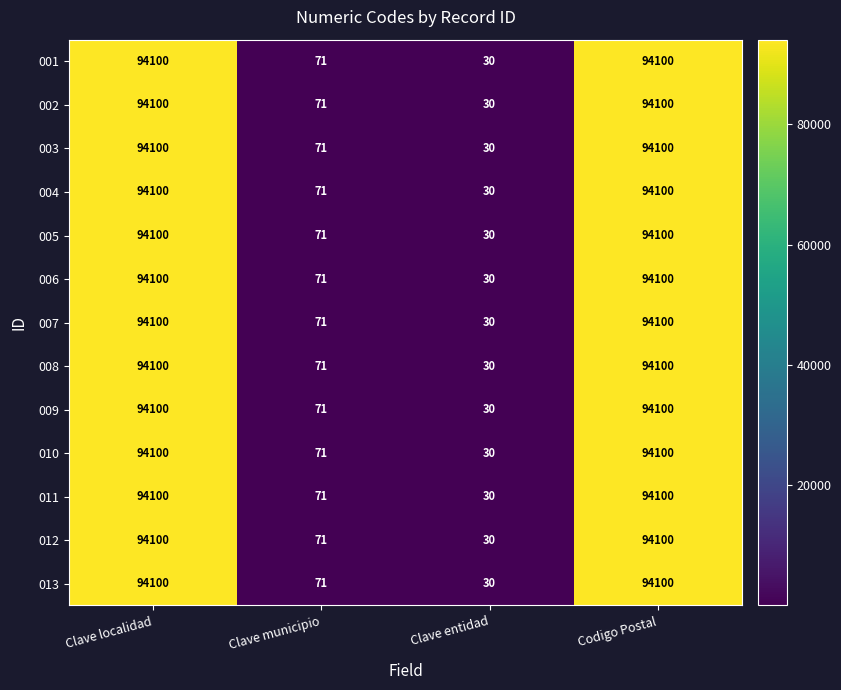

What is the difference between the second highest and second lowest values in the 013 series?

94029